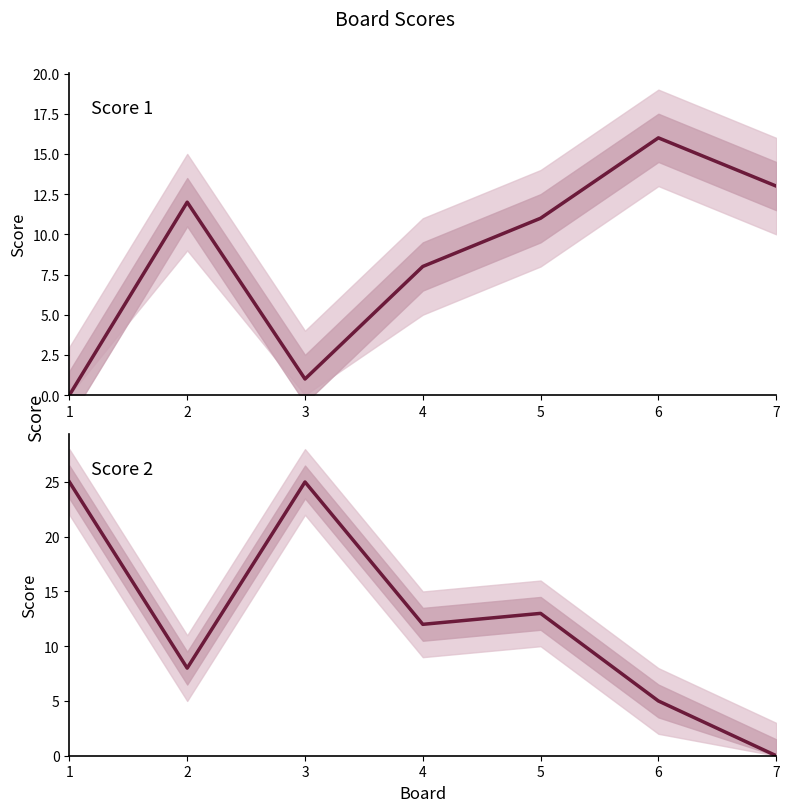

In Score 1, how many points are higher than both neighbors (excluding endpoints)?

2